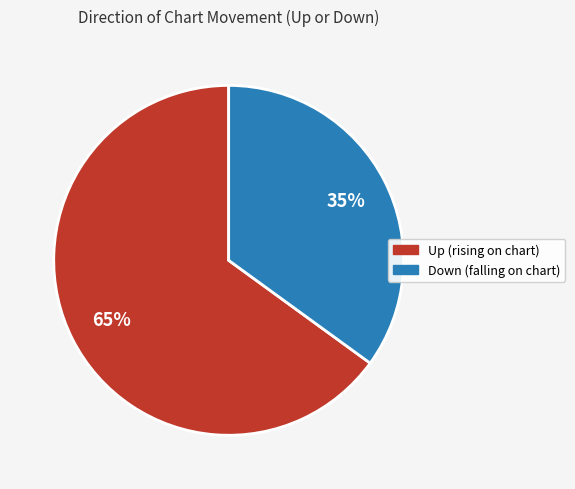

To the nearest percent, what is the difference between the largest and smallest slice percentages?

30%